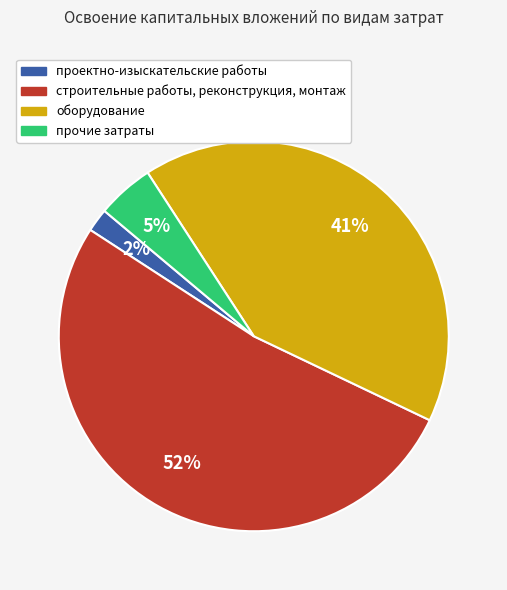

Which category has the biggest portion of the pie?

строительные работы, реконструкция, монтаж